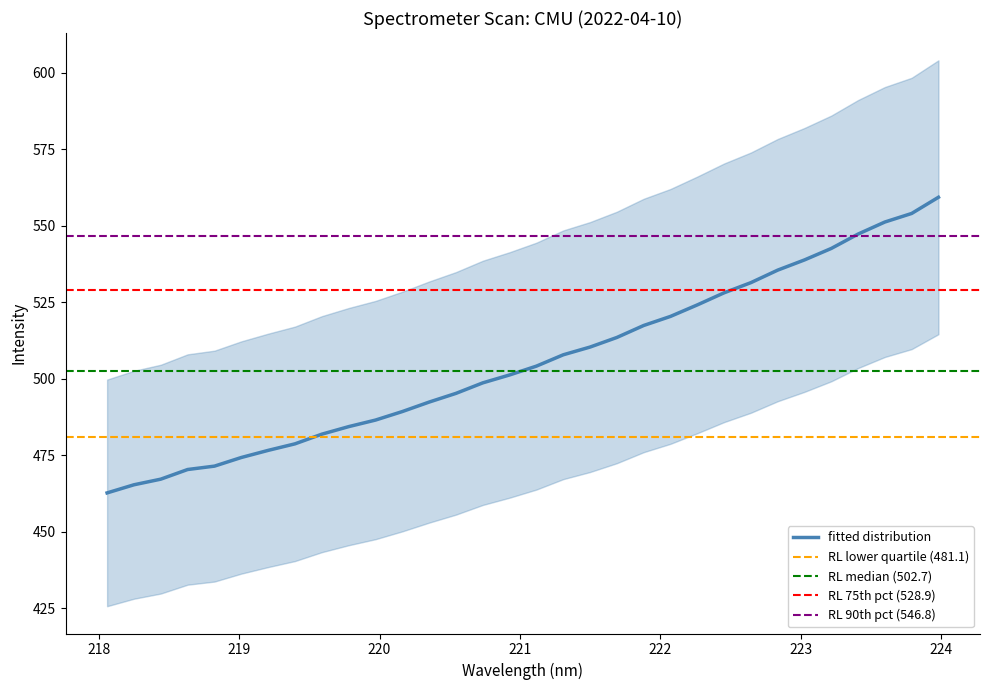

What is the highest value of the fitted distribution series?

559.3